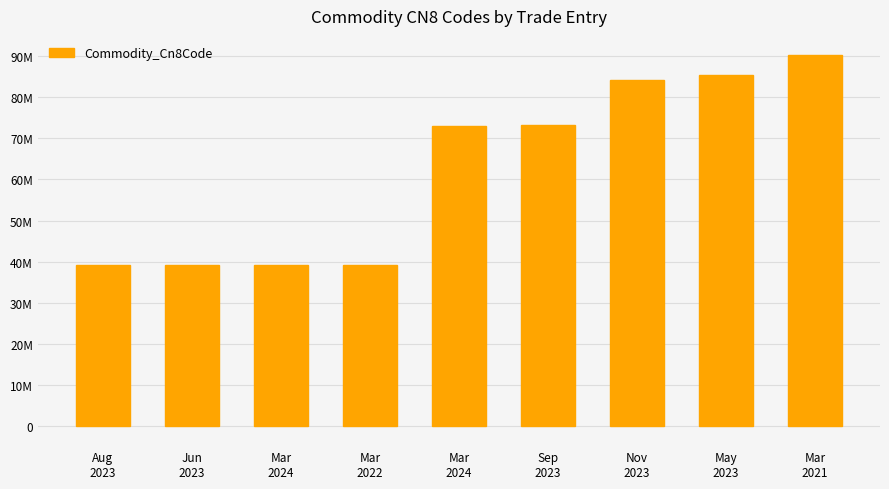

What is the value of the 8th bar from the left?

85414300